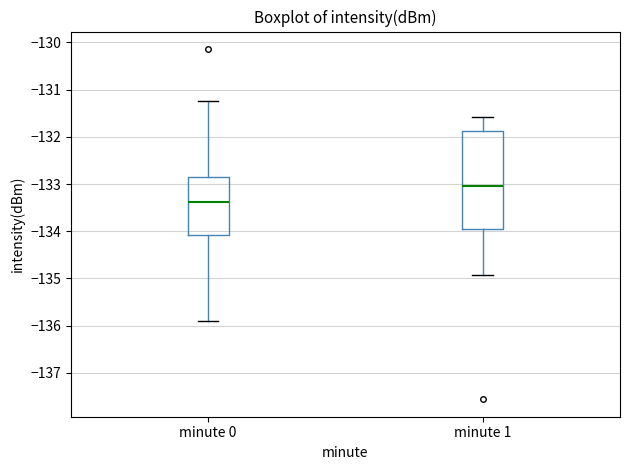

Reading left to right, transcribe this box plot: for each box, give where its median line is, the range the box spans, and where its two whiskers end, as read against the y-axis. The values are not printed on the chart, so give them approximately, as read against the axis.

minute 0: median -133.4, box -134.1 to -132.8, whiskers -135.9 to -131.2
minute 1: median -133.0, box -134.0 to -131.9, whiskers -134.9 to -131.6